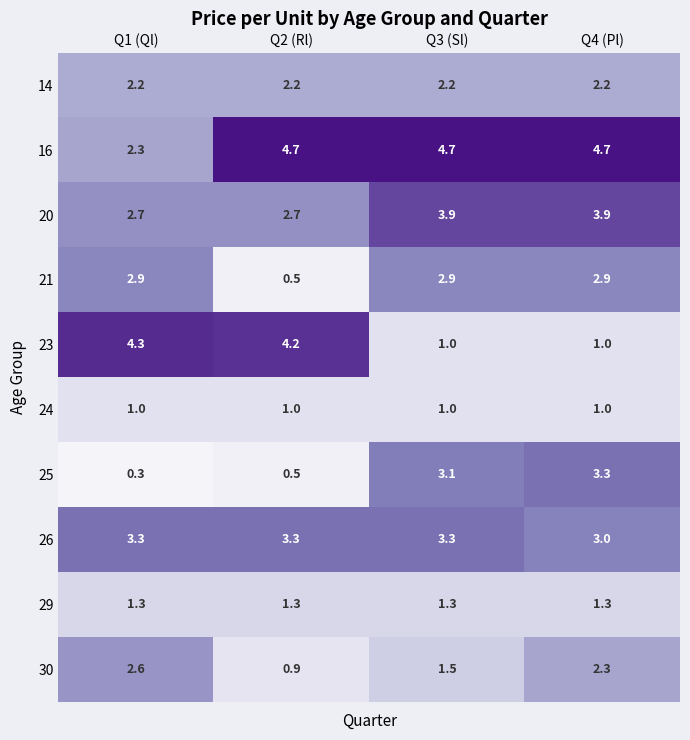

What is the total value across all series at Q2 (Rl)?

21.3